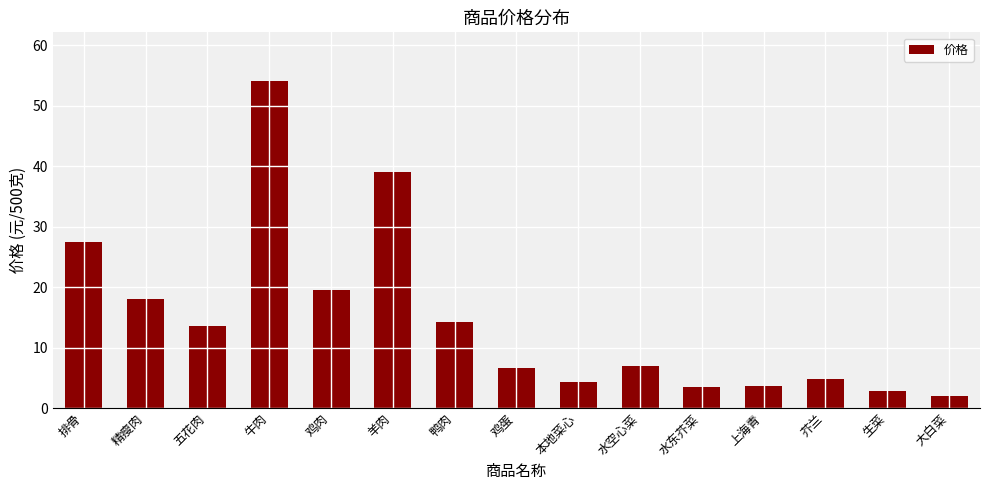

What is the smallest value displayed?

2.0